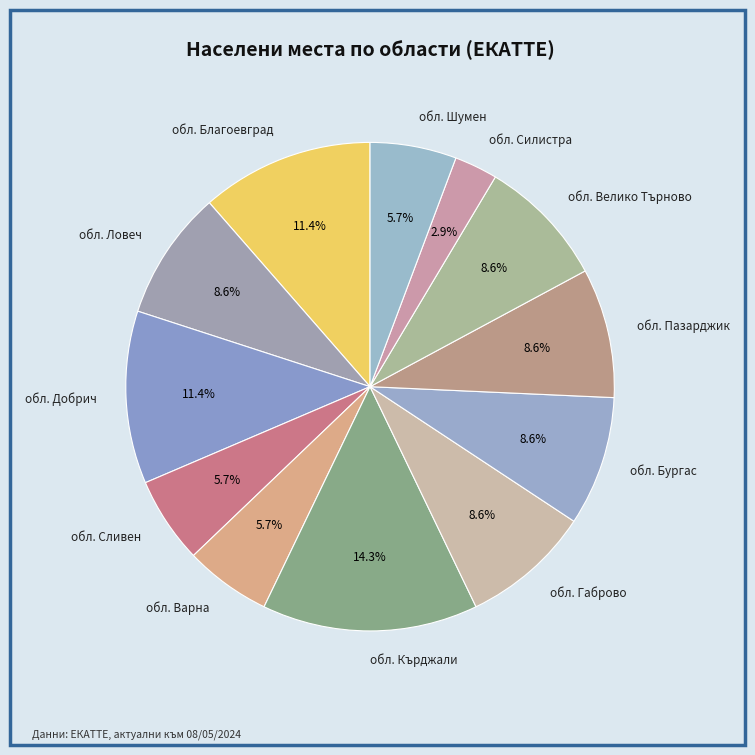

What is the largest slice in the pie chart?

обл. Кърджали